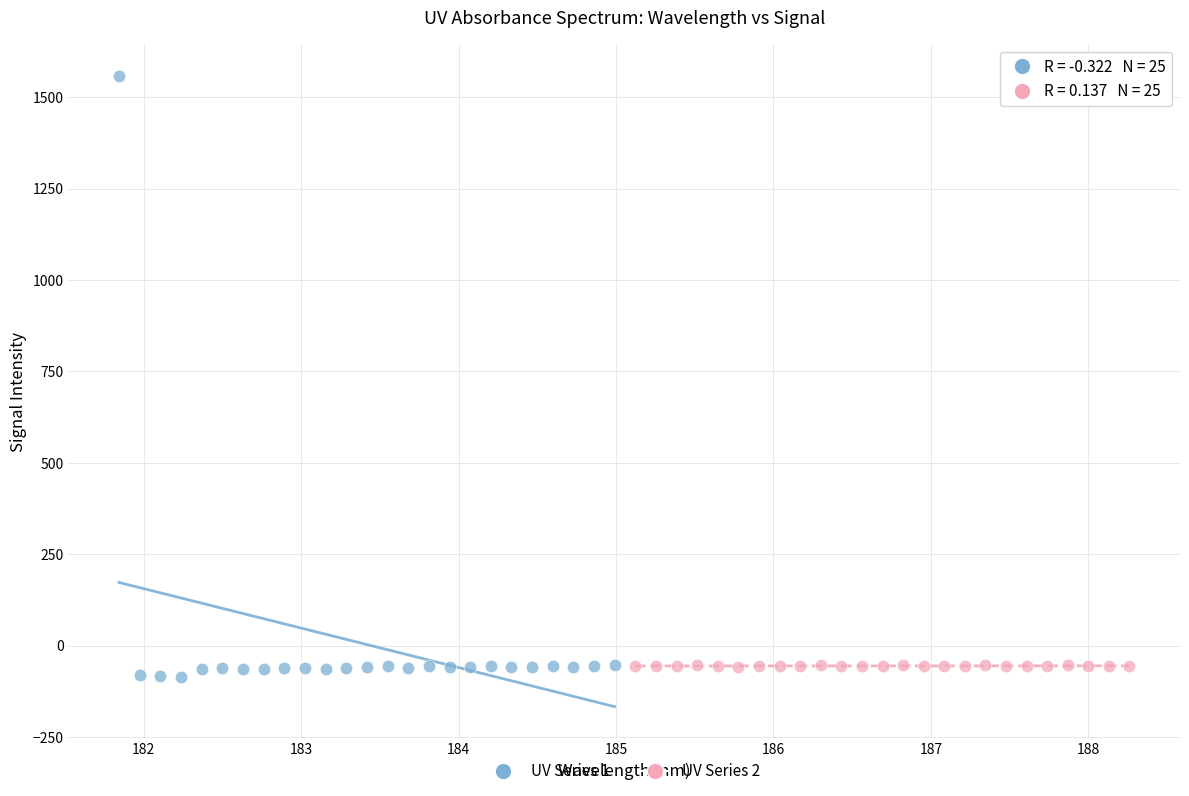

Which series contains the highest Y value?

UV Series 1